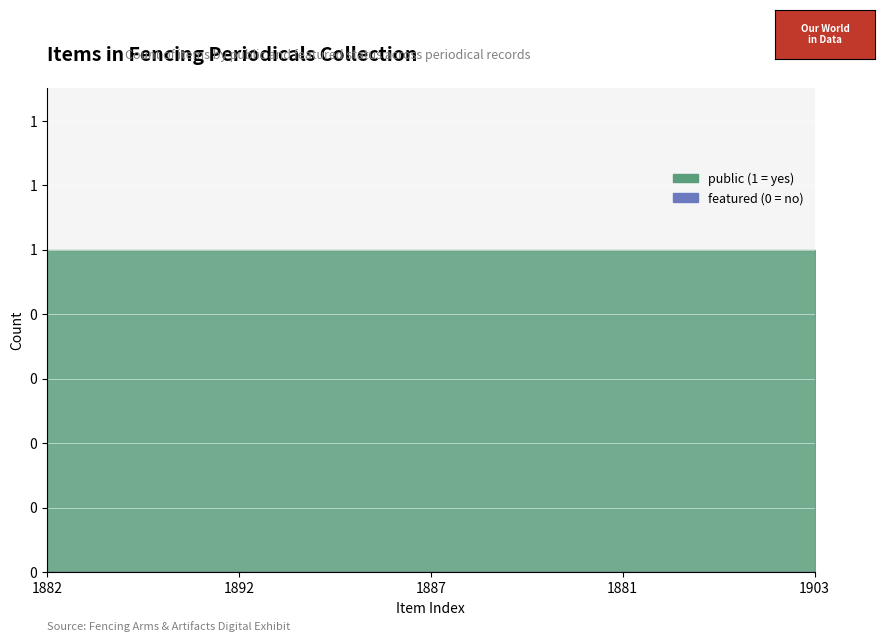

True or false: public and featured cross at least once.

False